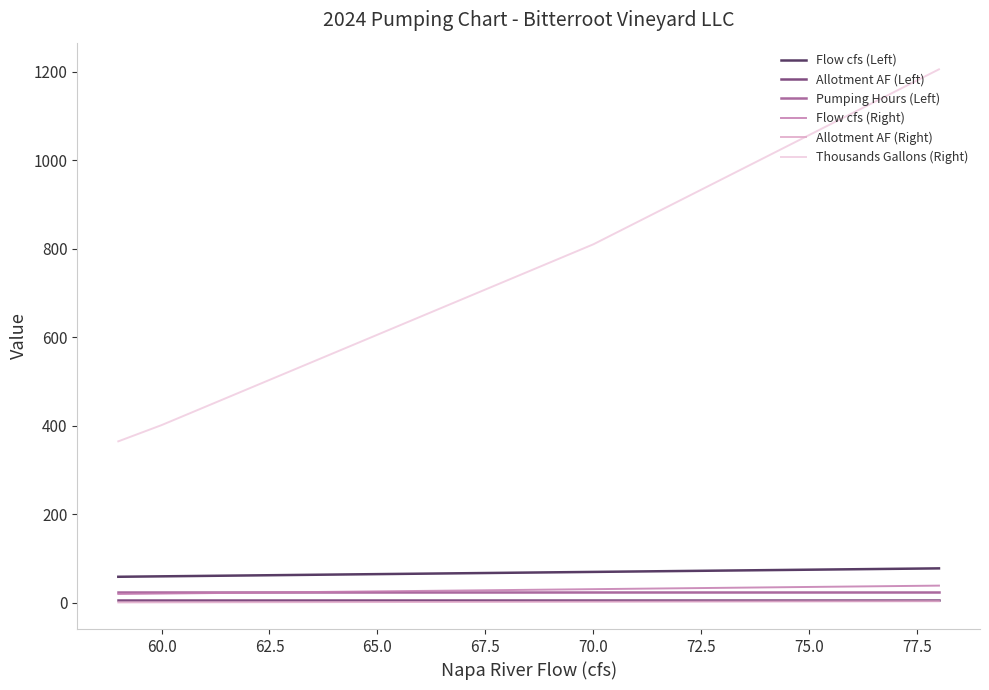

How many lines are shown in the chart?

6